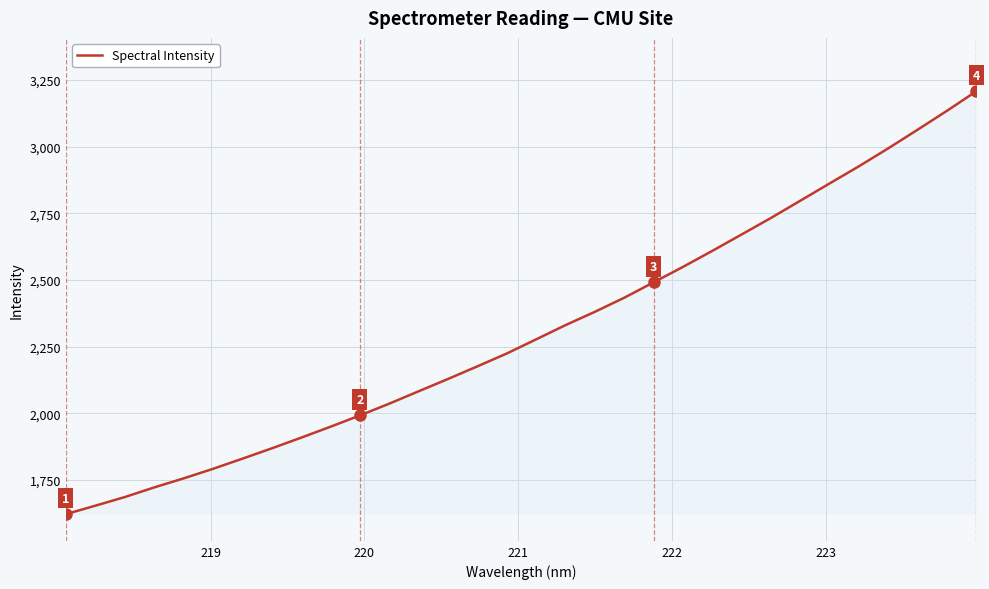

What is the difference between the maximum and minimum values?

1585.7